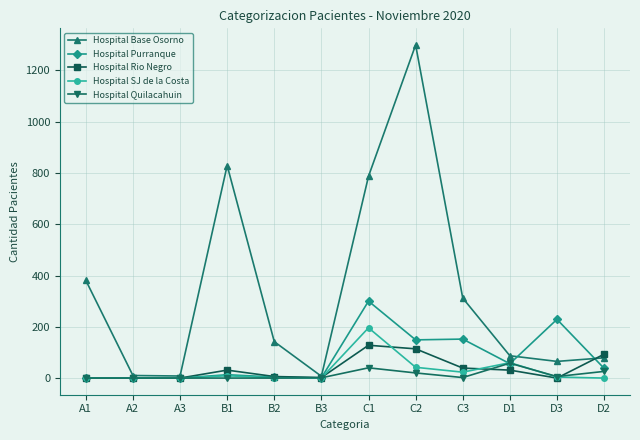

How many data points in Hospital Base Osorno are less than 142?

6